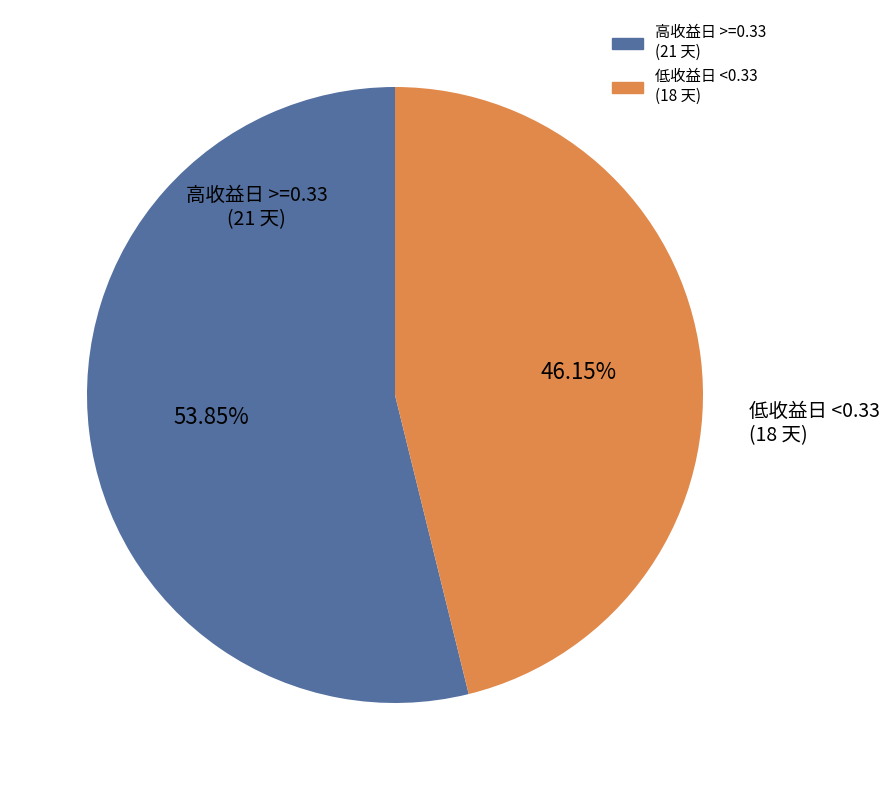

Does any single category account for the majority?

Yes